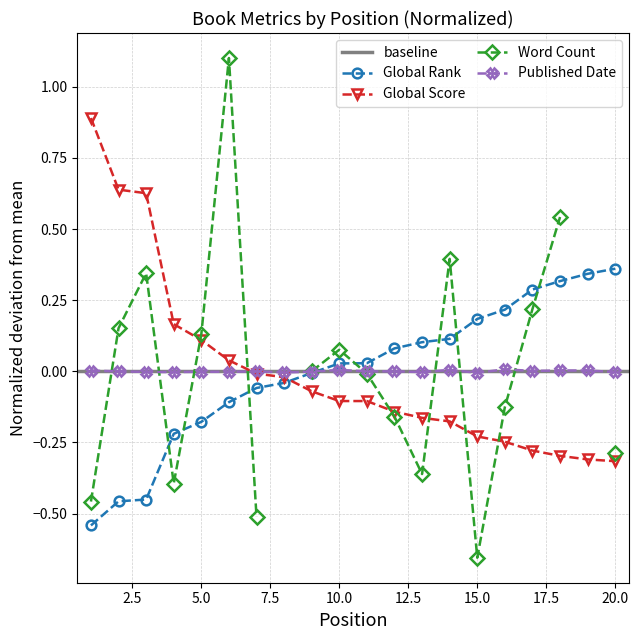

Which has a higher value, 8 or 7?

8